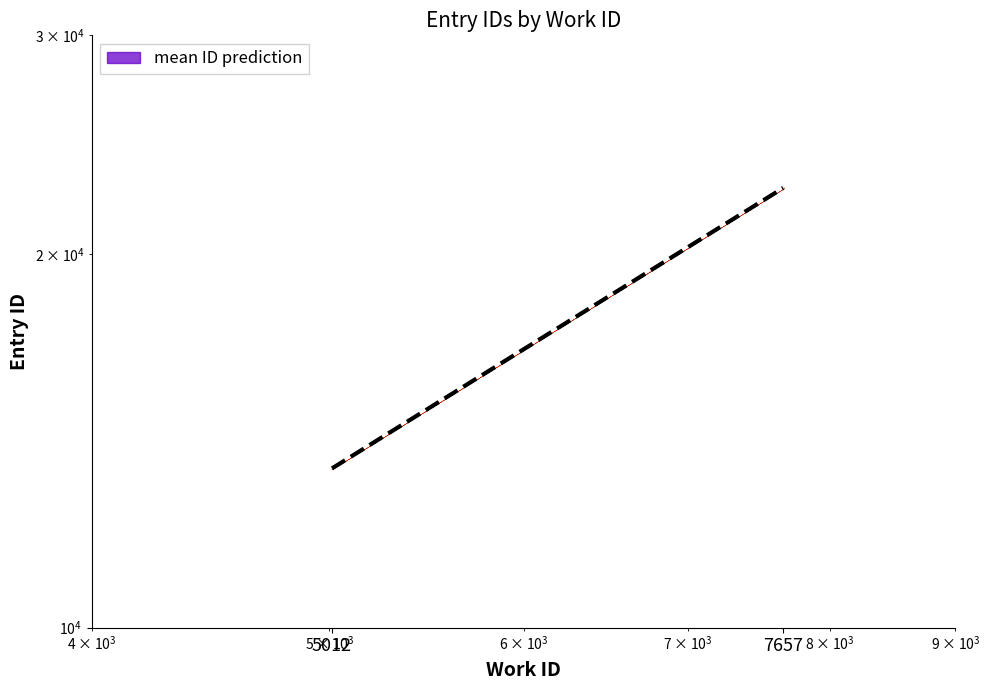

What is the sum of all values?

36042.5